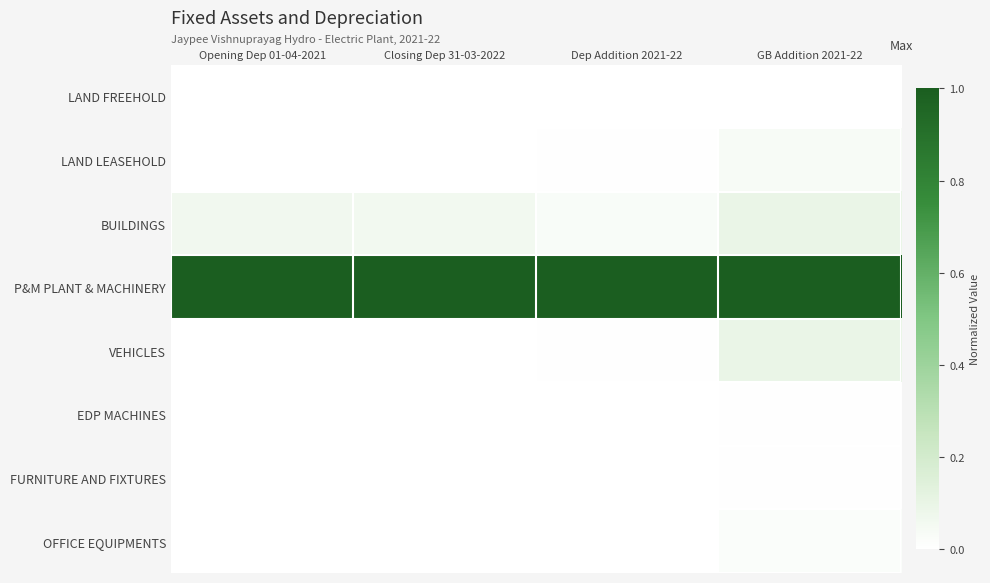

At how many categories does at least one series exceed 0?

4